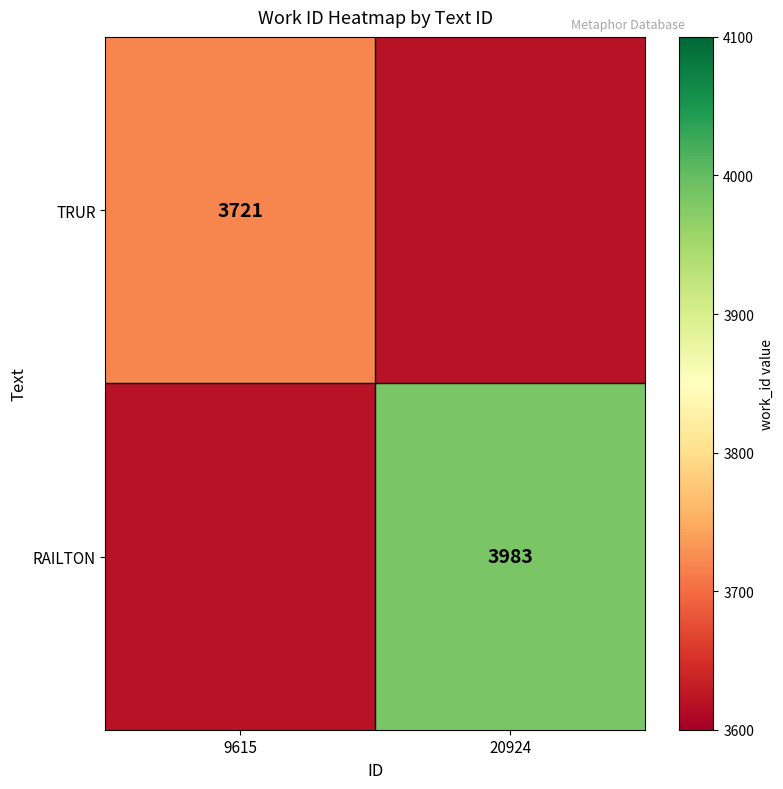

True or false: RAILTON has a value of 1187 at 20924.

False